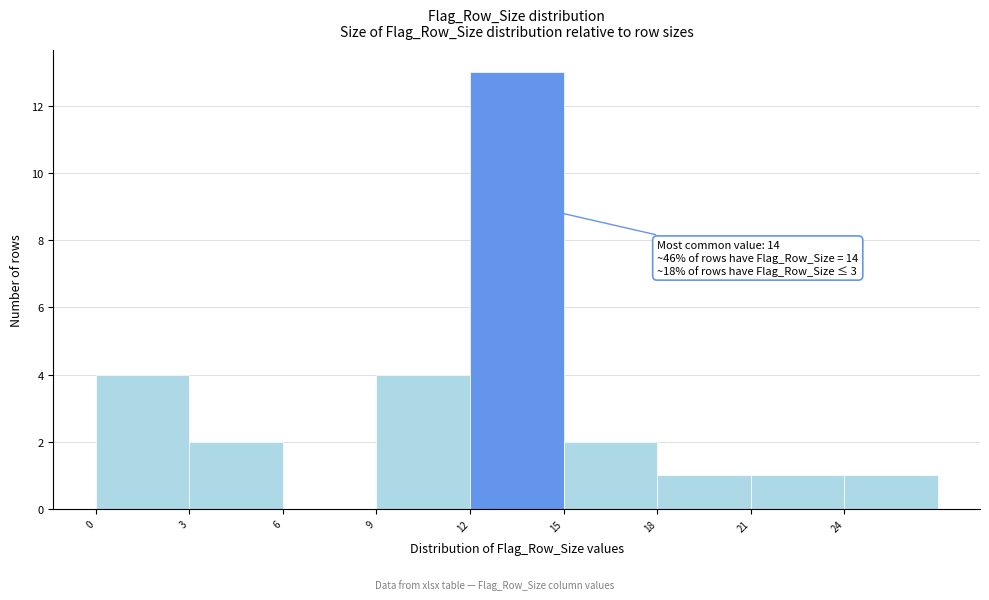

Over which range of the x-axis is the bar tallest?

12 to 15